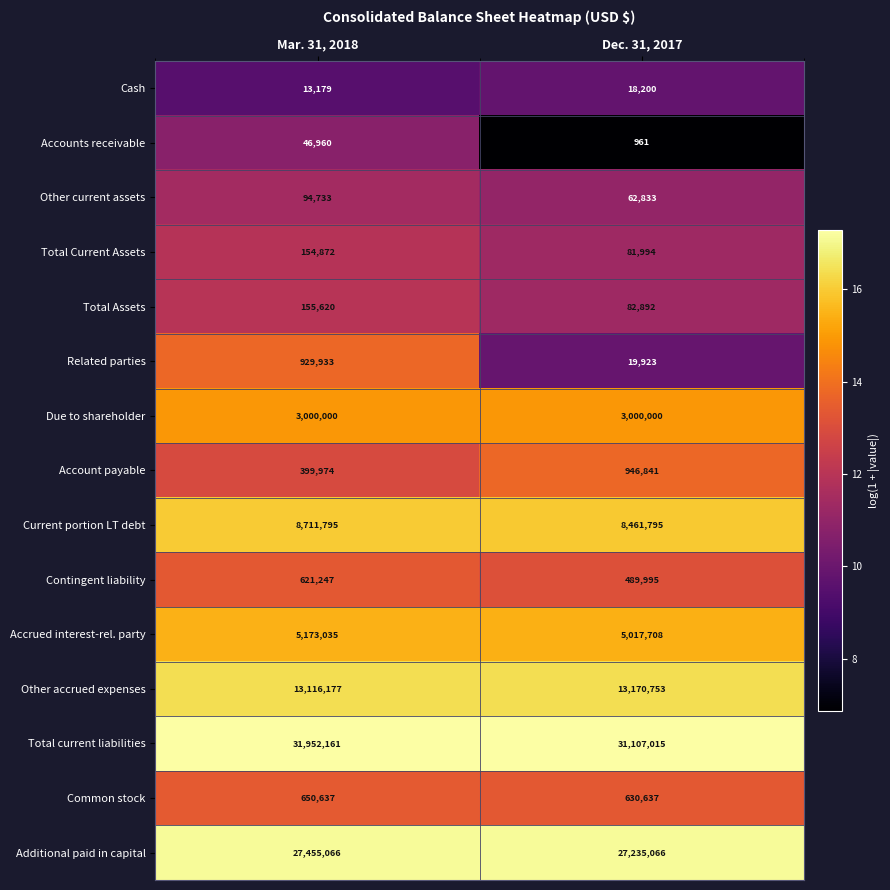

What is the smallest value displayed?

961